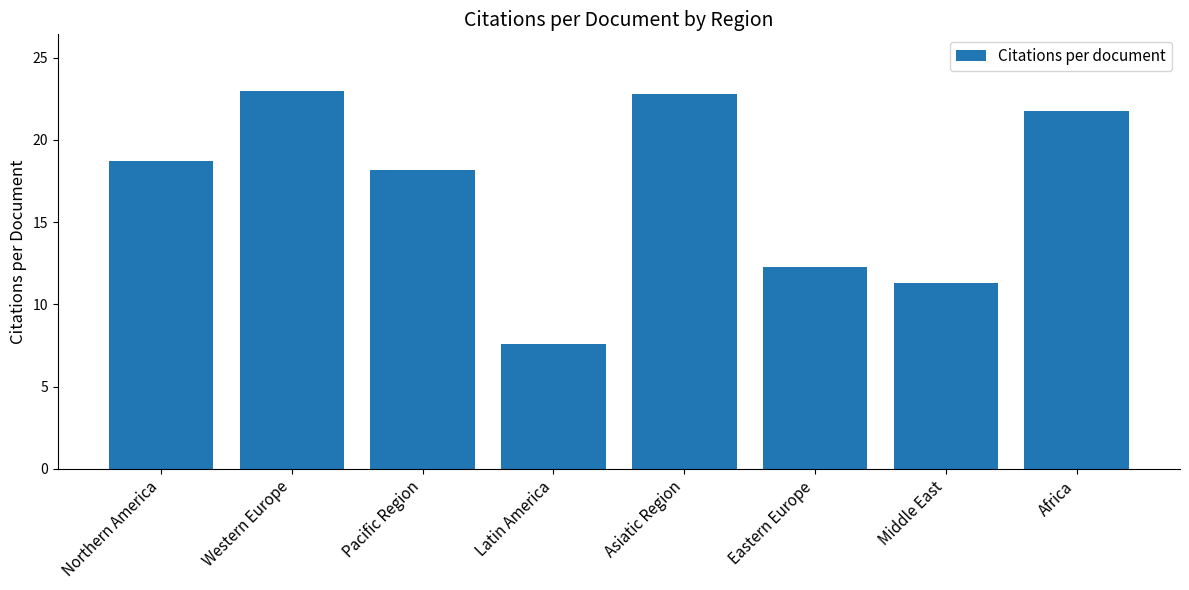

What is the value of the 8th bar from the left?

21.8